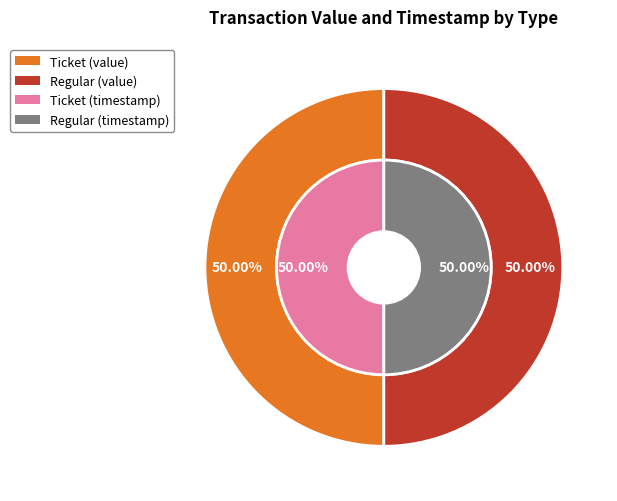

Does any single category account for the majority?

No